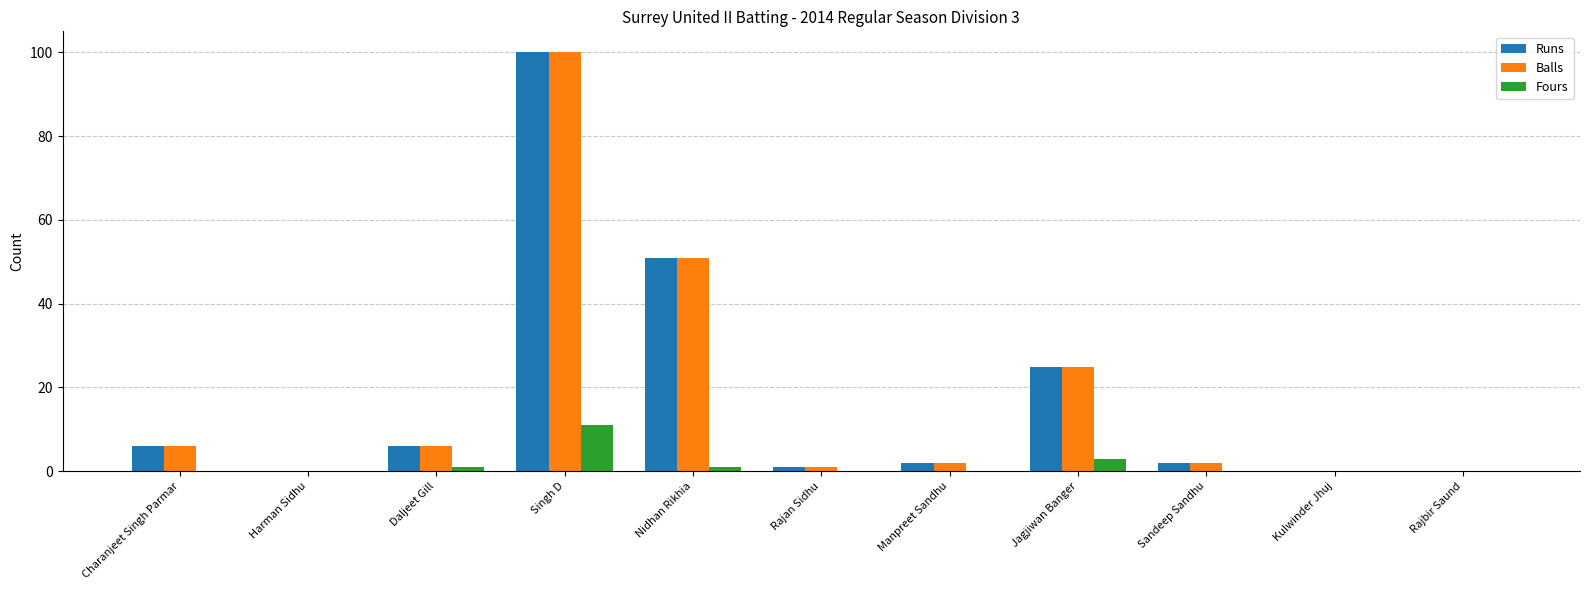

How many categories are shown in the chart?

11